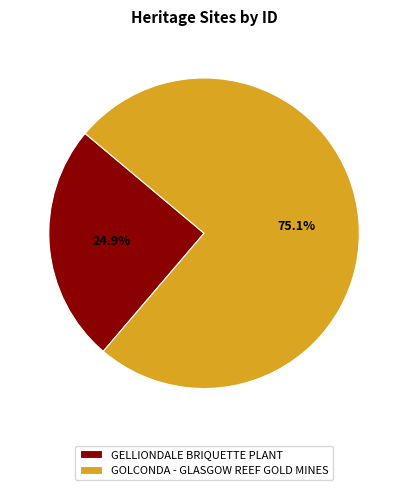

The GOLCONDA - GLASGOW REEF GOLD MINES slice represents 87% of the pie. True or false?

False